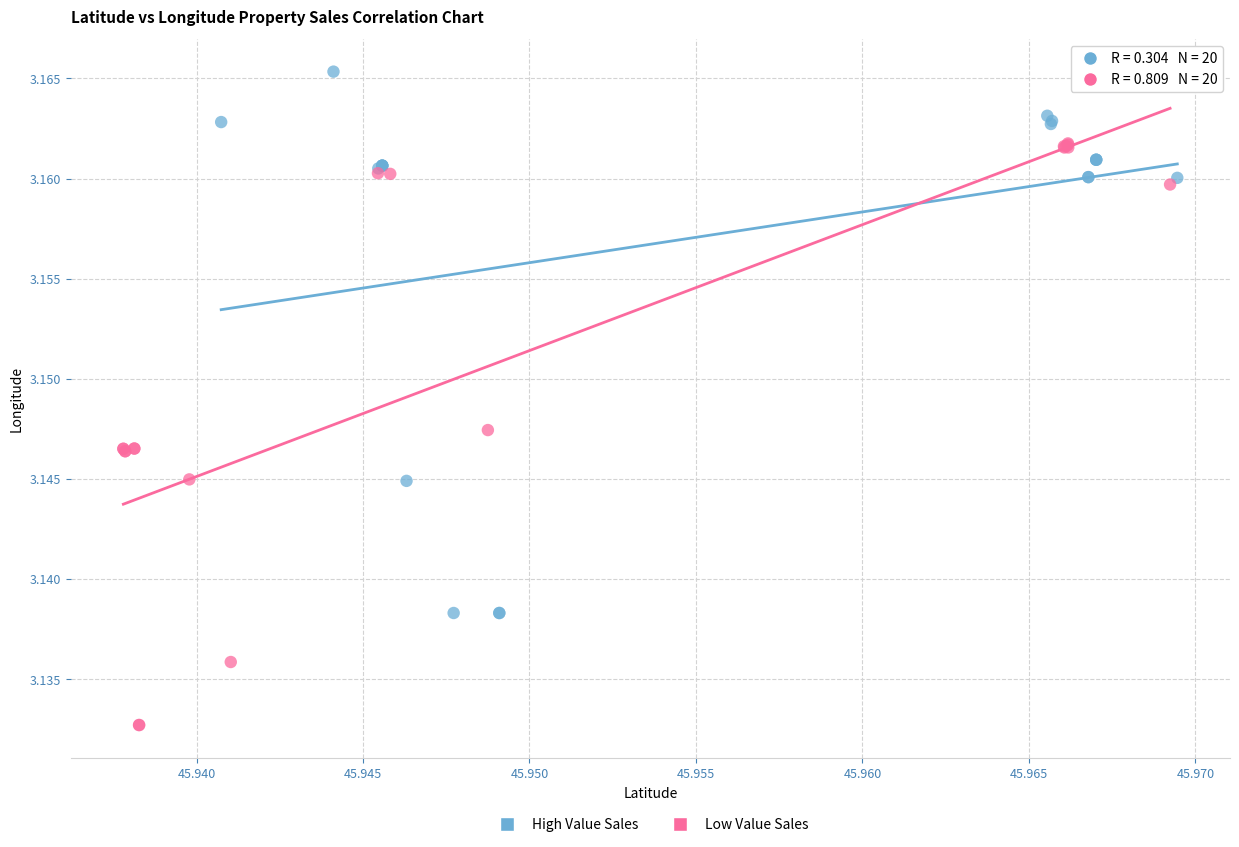

Which series contains the lowest Y value?

Low Value Sales